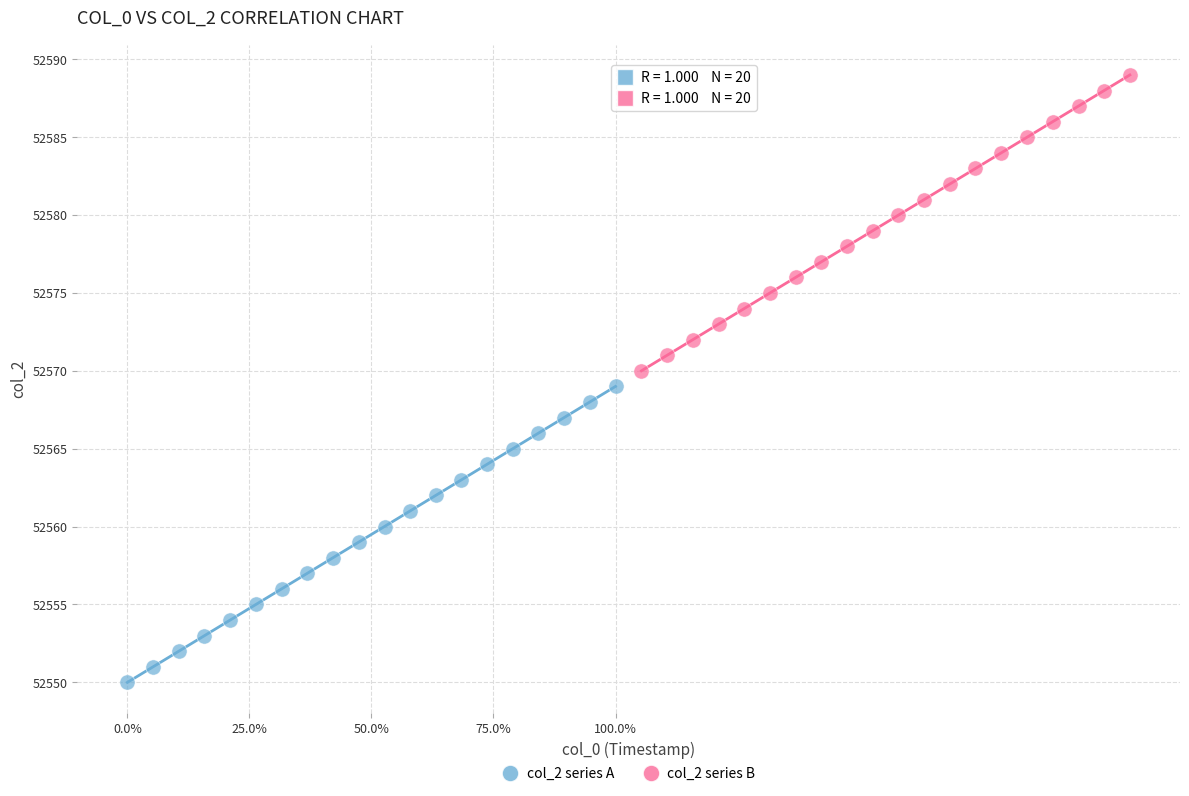

Which series contains the highest Y value?

col_2 series B